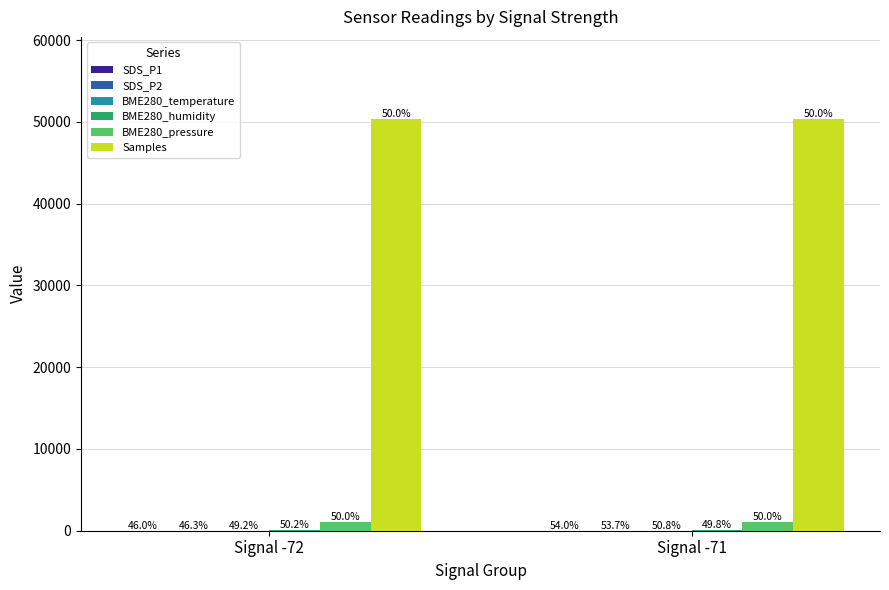

How many groups of bars are there?

2